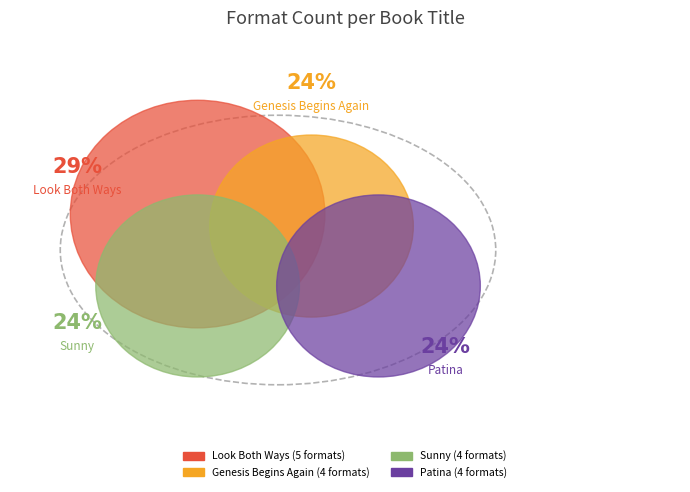

Which category has the smallest portion of the pie?

Genesis Begins Again